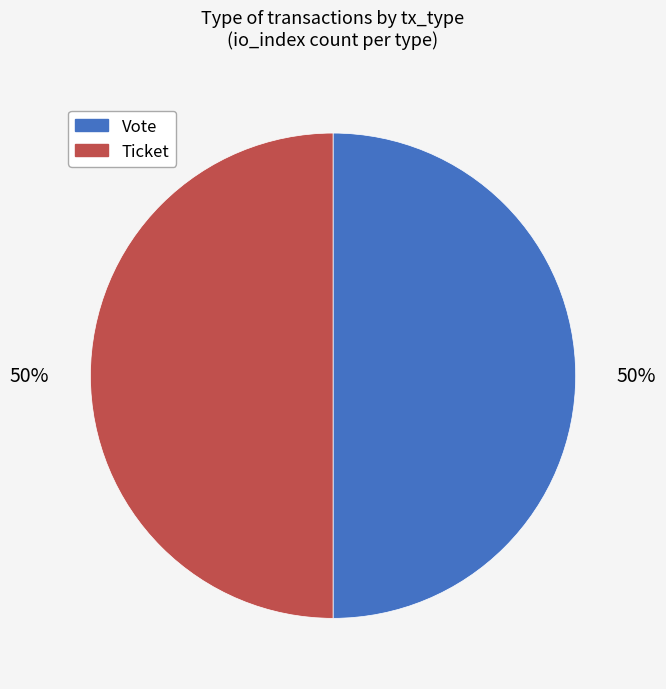

Count the number of slices in the pie.

2